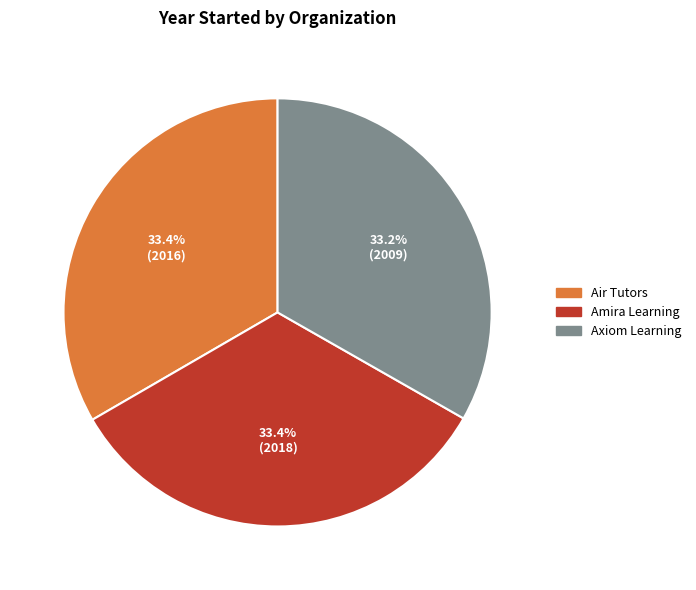

Does Axiom Learning account for over 50% of the chart?

No